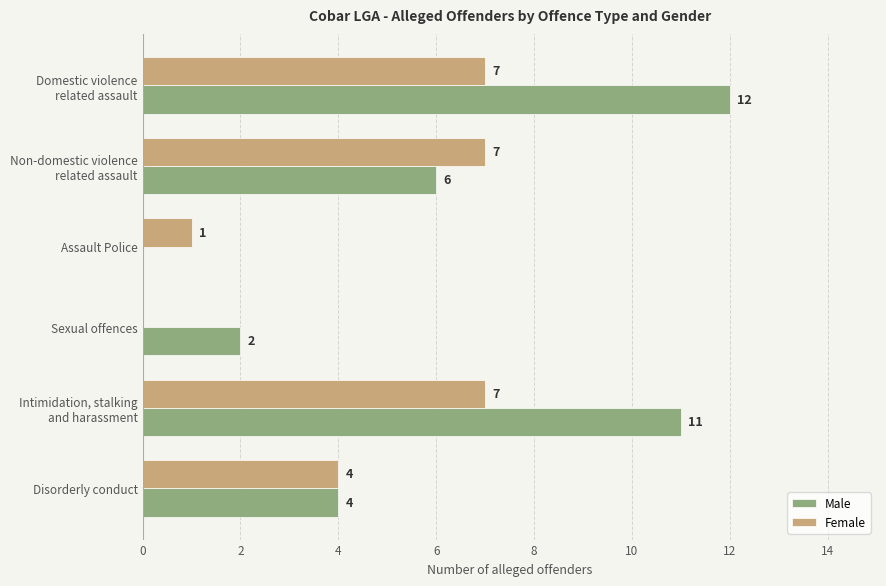

What is the sum of all Female values?

26